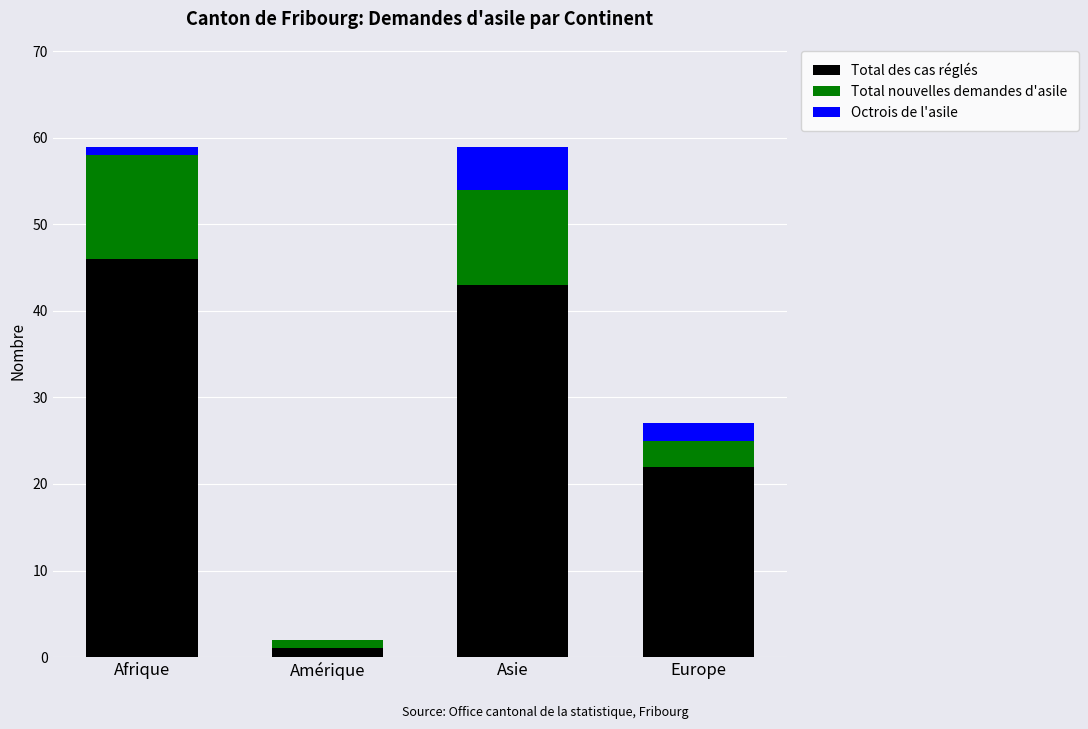

At which label is Total des cas réglés closest to 23?

Europe